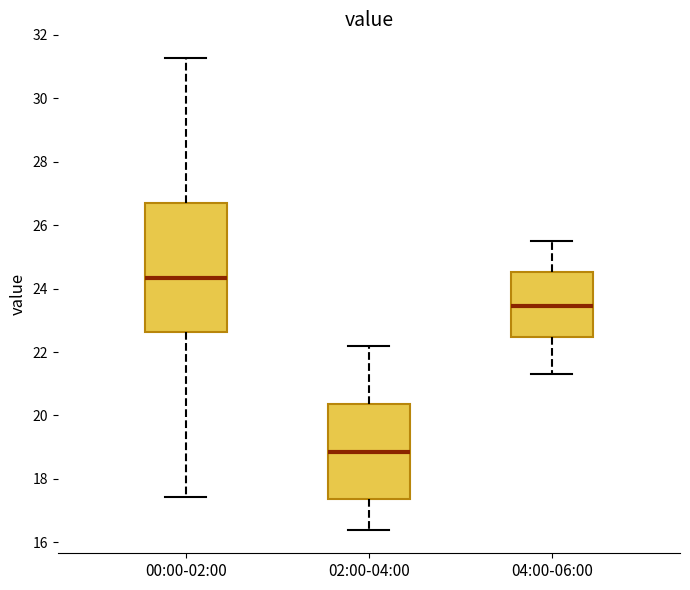

Reading left to right, transcribe this box plot: for each box, give where its median line is, the range the box spans, and where its two whiskers end, as read against the y-axis. The values are not printed on the chart, so give them approximately, as read against the axis.

00:00-02:00: median 24.4, box 22.6 to 26.8, whiskers 17.4 to 31.2
02:00-04:00: median 18.8, box 17.4 to 20.4, whiskers 16.4 to 22.2
04:00-06:00: median 23.4, box 22.4 to 24.6, whiskers 21.4 to 25.6